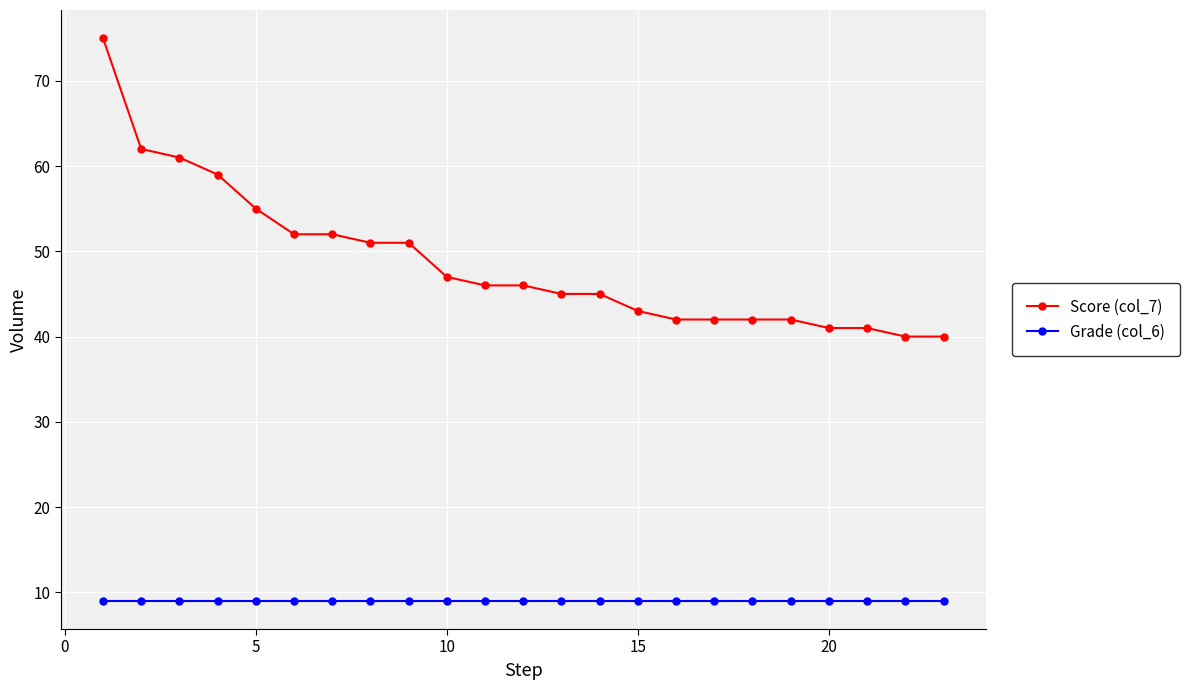

Which series has the largest total across all categories?

Score (col_7)